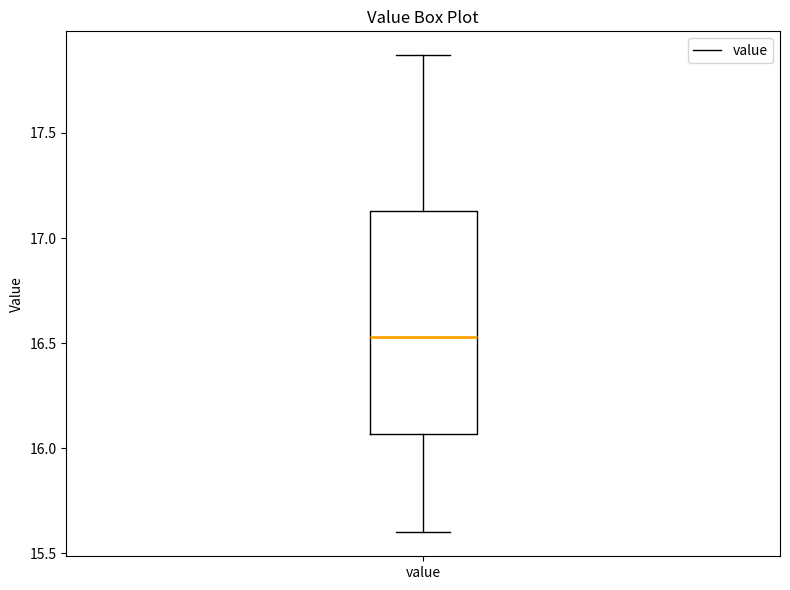

Transcribe this box plot: give where the median line is, the range the box spans, and where the two whiskers end, as read against the y-axis. The values are not printed on the chart, so give them approximately, as read against the axis.

median 16.55, box 16.05 to 17.15, whiskers 15.60 to 17.85